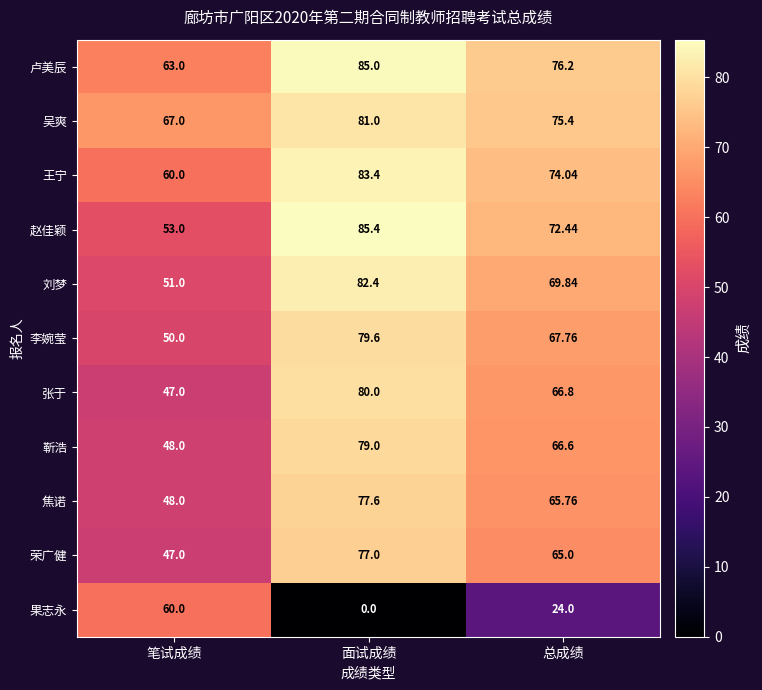

List the series in order of their peak value, lowest first.

果志永, 荣广健, 焦诺, 靳浩, 李婉莹, 张于, 吴爽, 刘梦, 王宁, 卢美辰, 赵佳颖